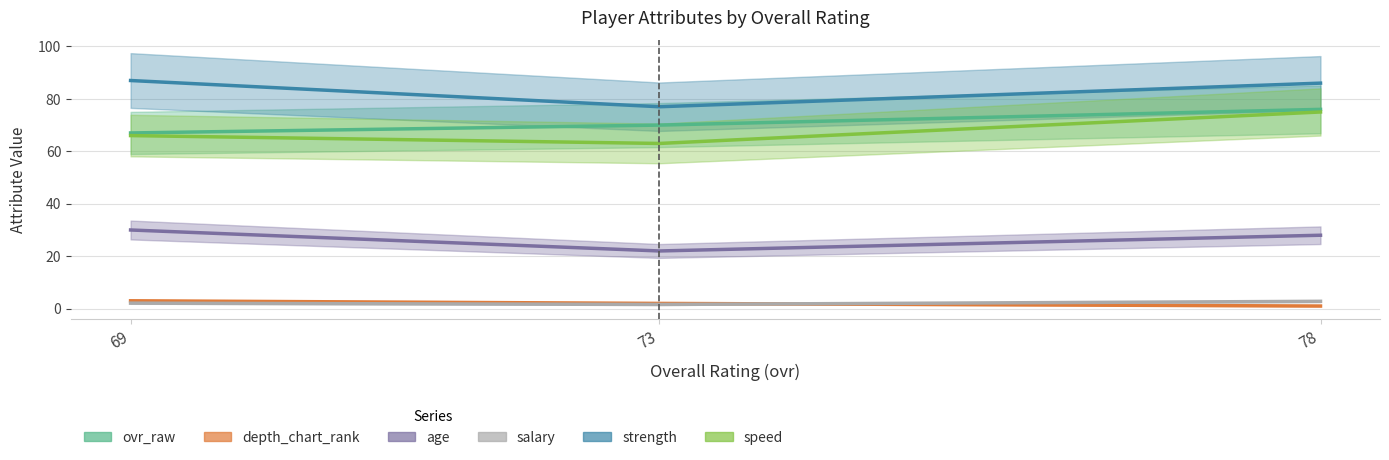

What value does the age series have at 73?

22.0